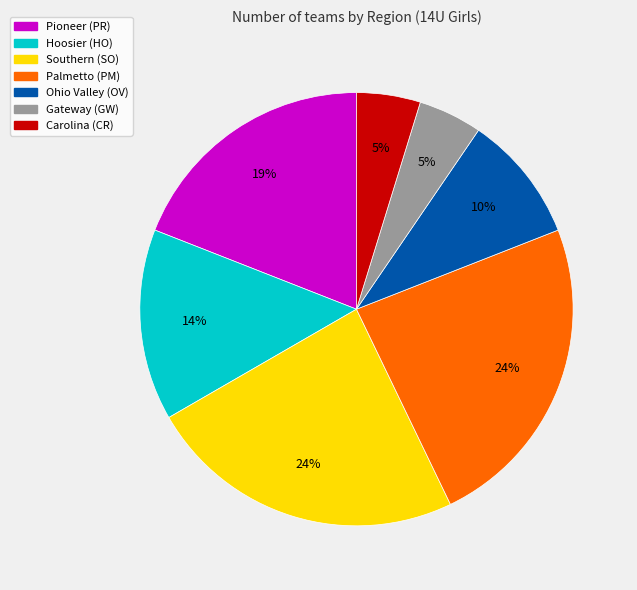

Combined, do Ohio Valley (OV) and Palmetto (PM) account for over 50%?

No